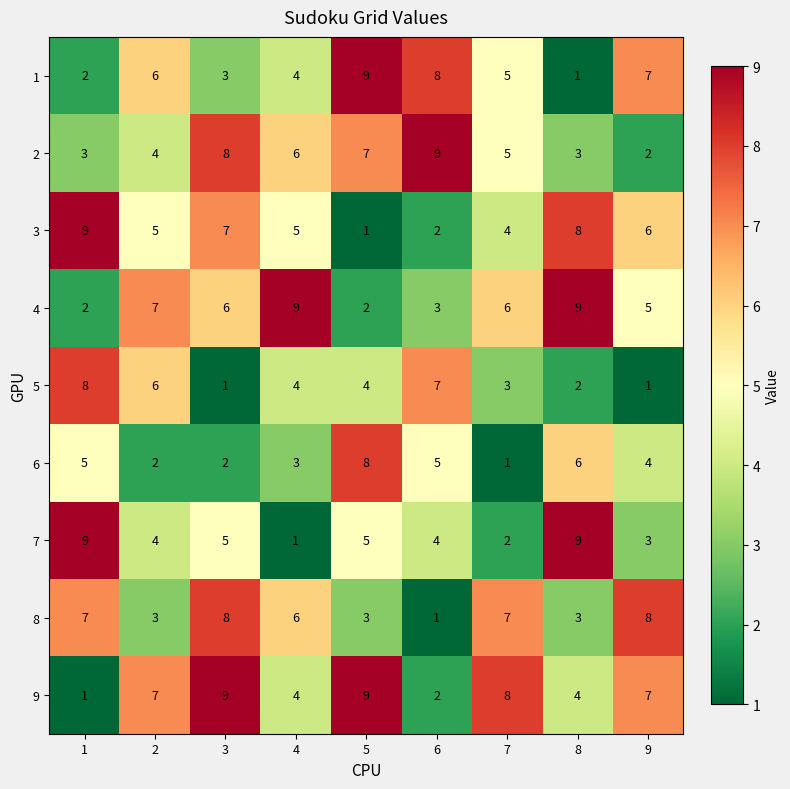

What is the difference between the highest and lowest values at 9?

7